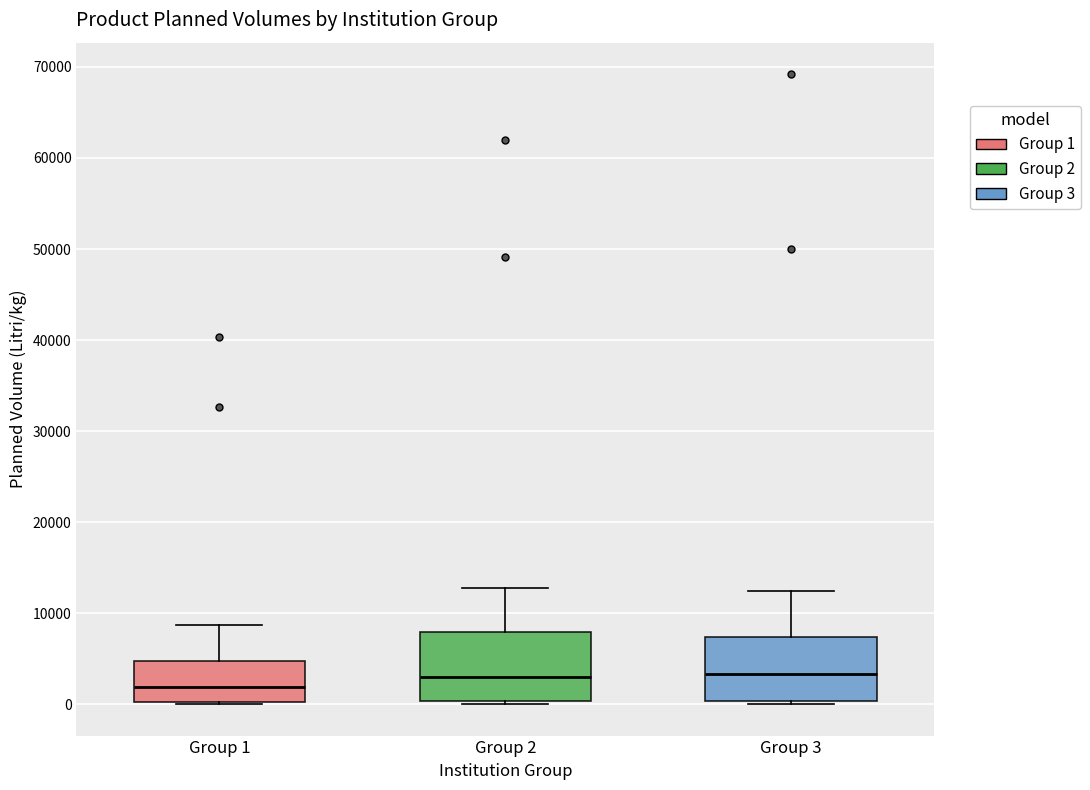

Reading left to right, transcribe this box plot: for each box, give where its median line is, the range the box spans, and where its two whiskers end, as read against the y-axis. The values are not printed on the chart, so give them approximately, as read against the axis.

Group 1: median 2000, box 0 to 5000, whiskers 0 to 9000
Group 2: median 3000, box 0 to 8000, whiskers 0 (just below the box's lower edge) to 13000
Group 3: median 3000, box 0 to 7000, whiskers 0 (just below the box's lower edge) to 12000